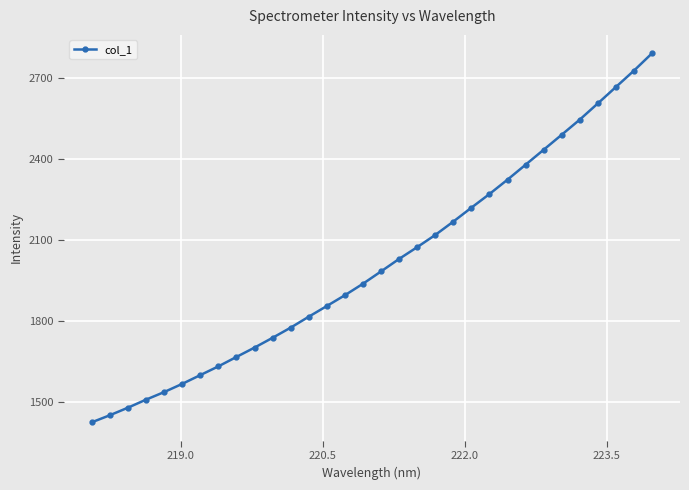

What is the average value?

2011.8